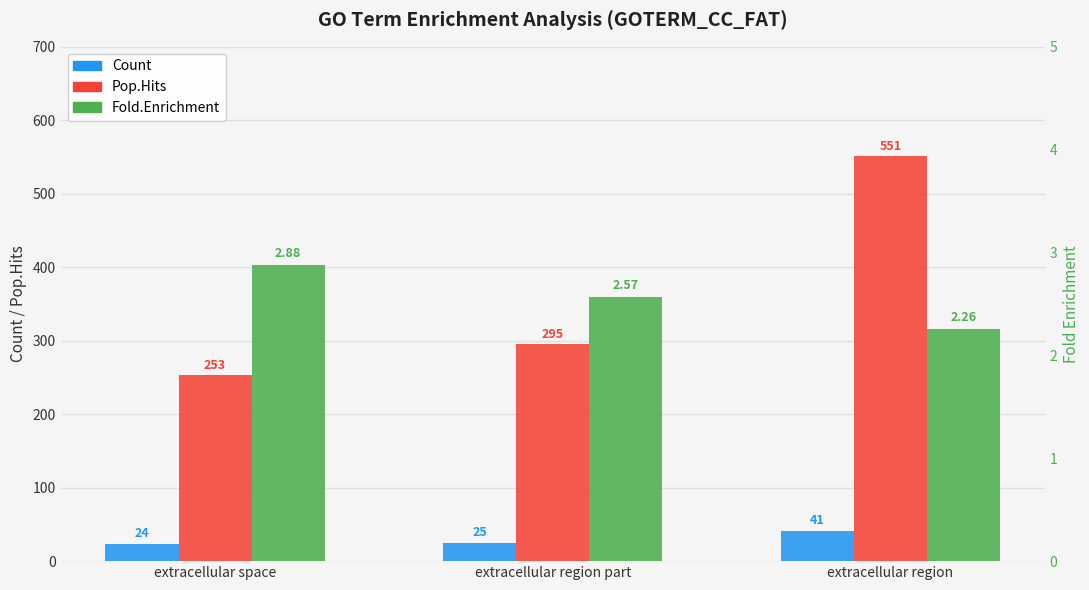

What is the maximum value for Count?

41.0